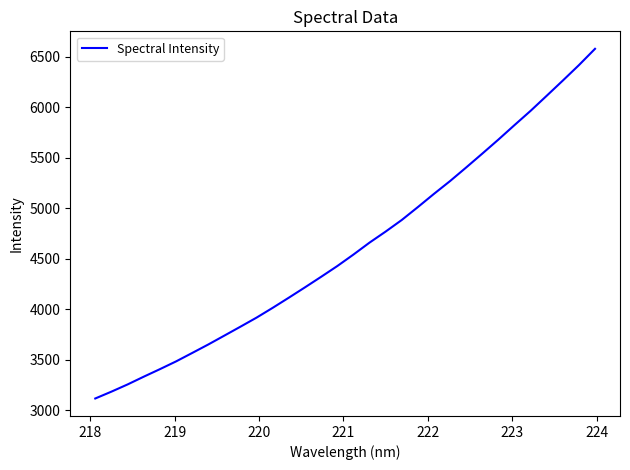

Does the chart have visible grid lines?

No